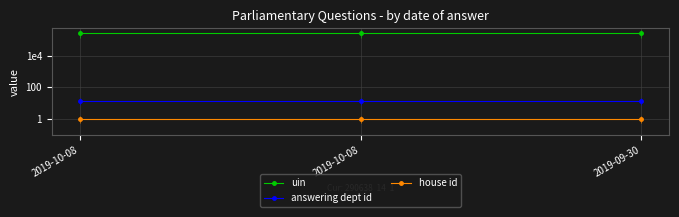

What is the maximum value shown in the chart?

294097